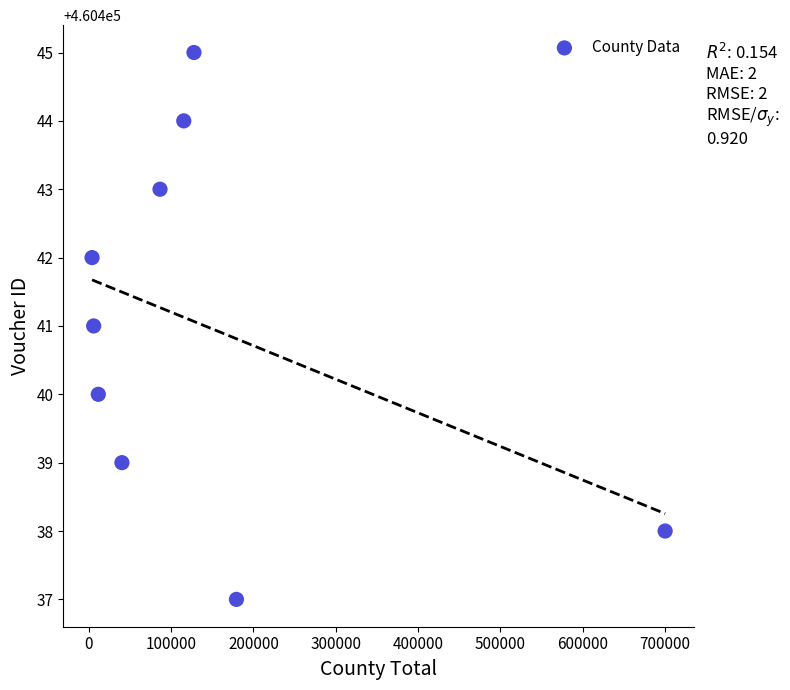

What is the range of Y values (max minus min)?

8